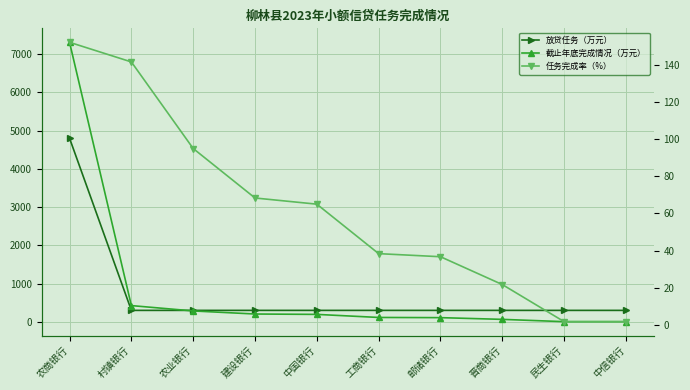

Which series changed the most between 农业银行 and 中信银行?

截止年底完成情况（万元）